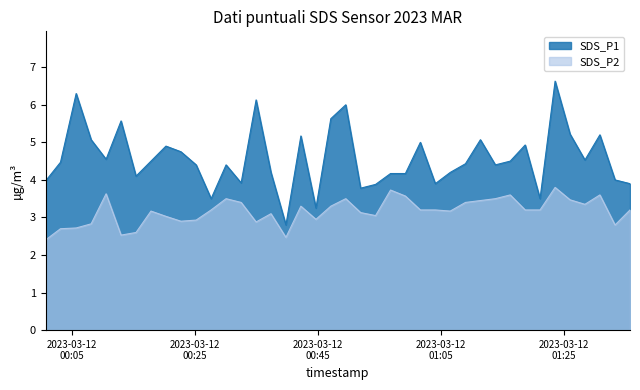

What is the difference between the maximum and minimum values in the SDS_P2 series?

1.4